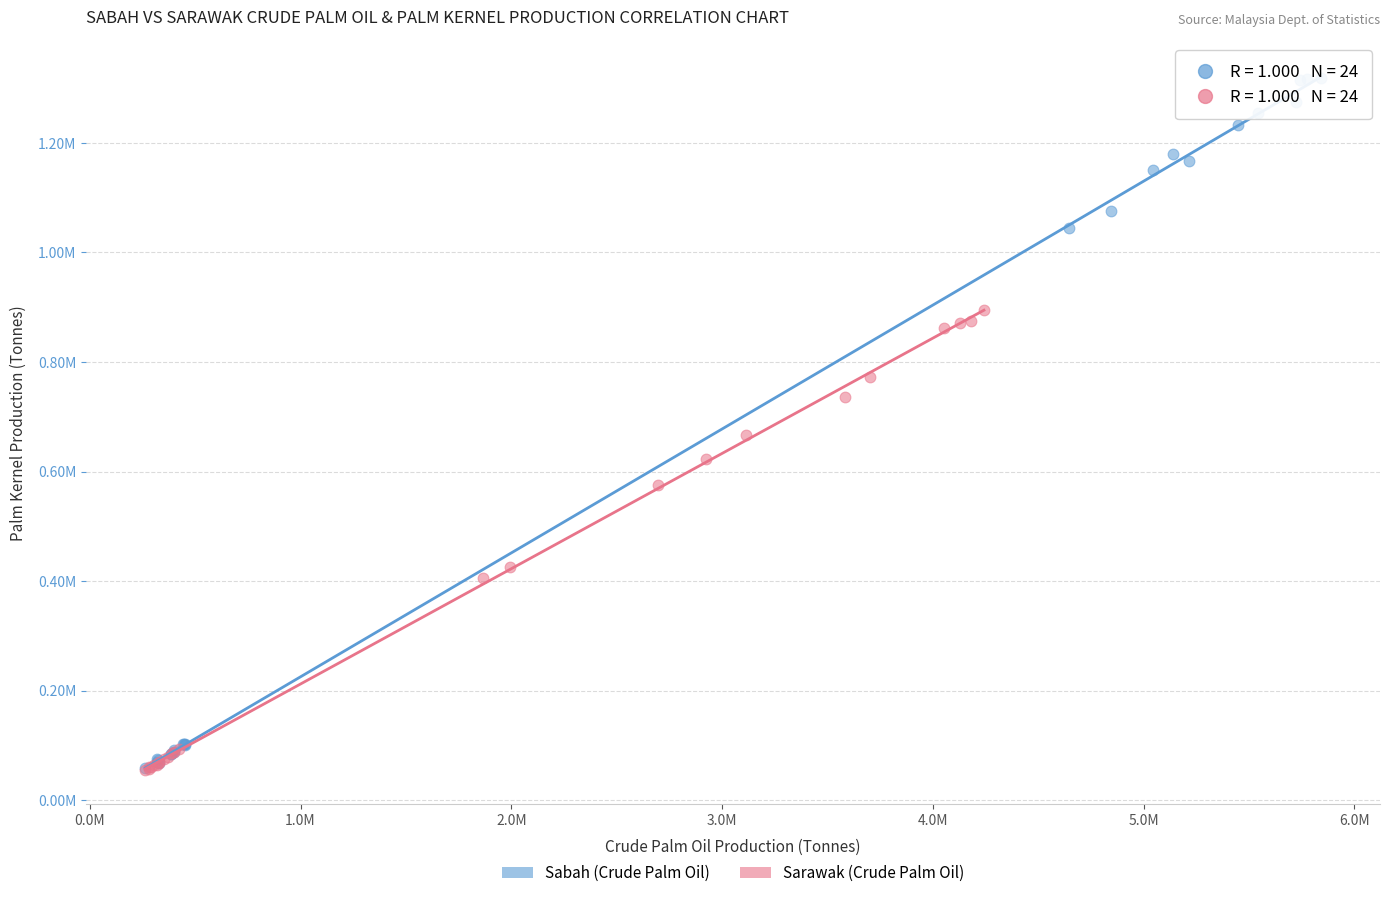

Which series contains the highest Y value?

Sabah (Crude Palm Oil)